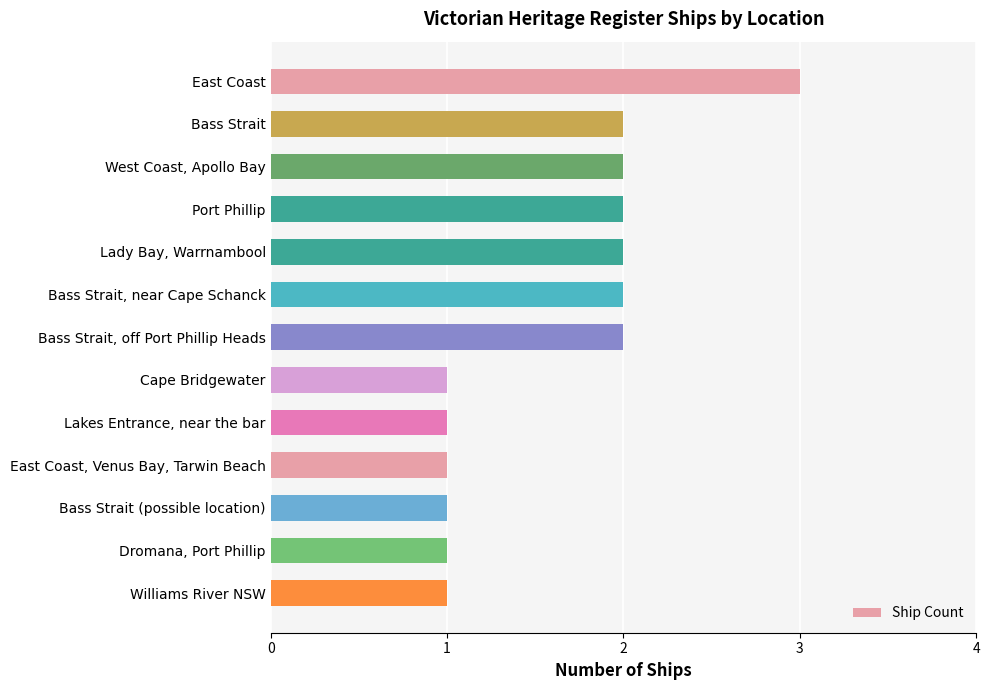

The chart shows a value of 0 at Dromana, Port Phillip. True or false?

False